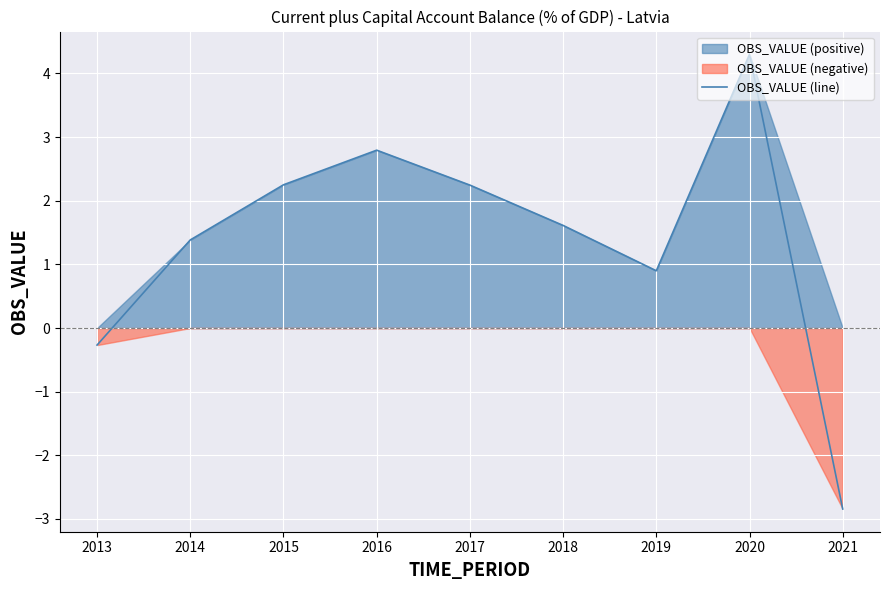

What is the value of the 4th point from the left?

2.8